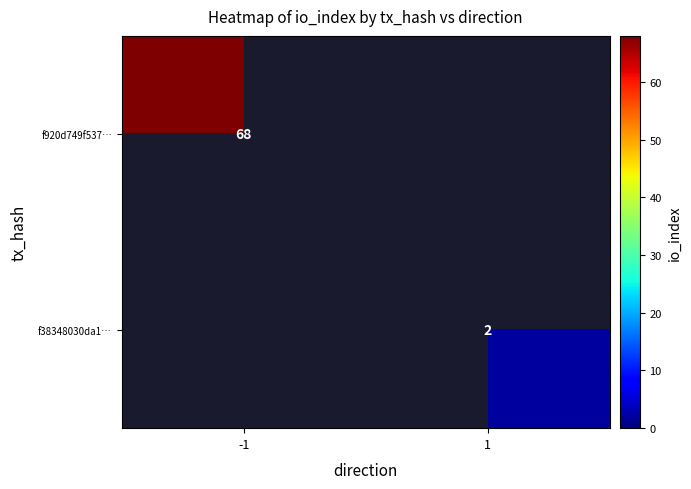

Is it true that f920d749f537… equals 113 at -1?

False